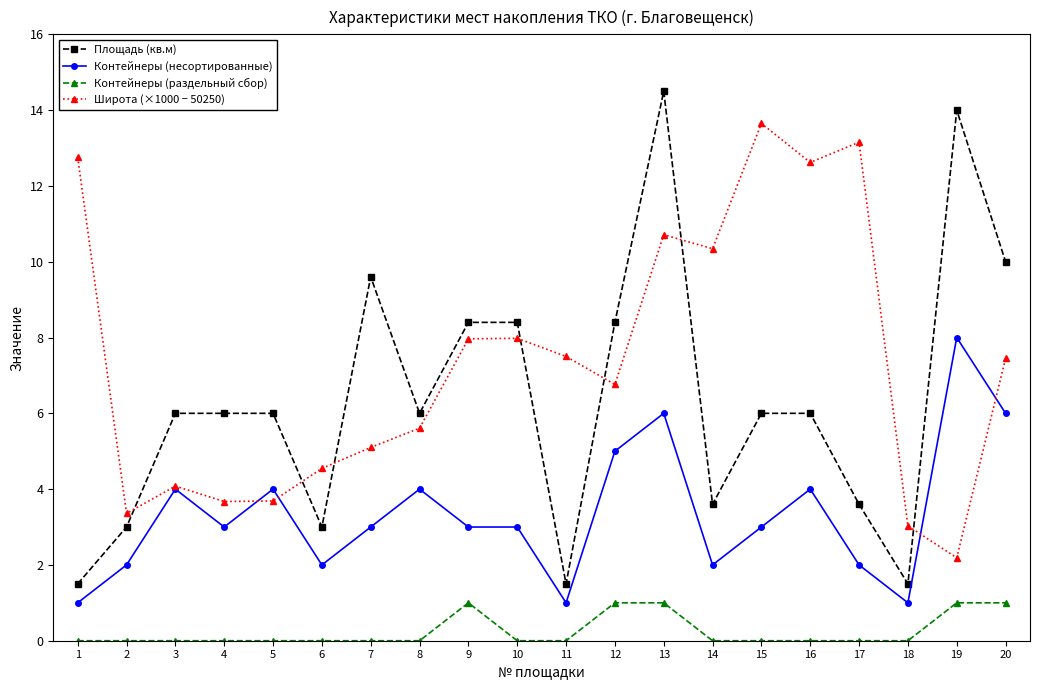

The value of Контейнеры (раздельный сбор) at 20 is 1.6. True or false?

False